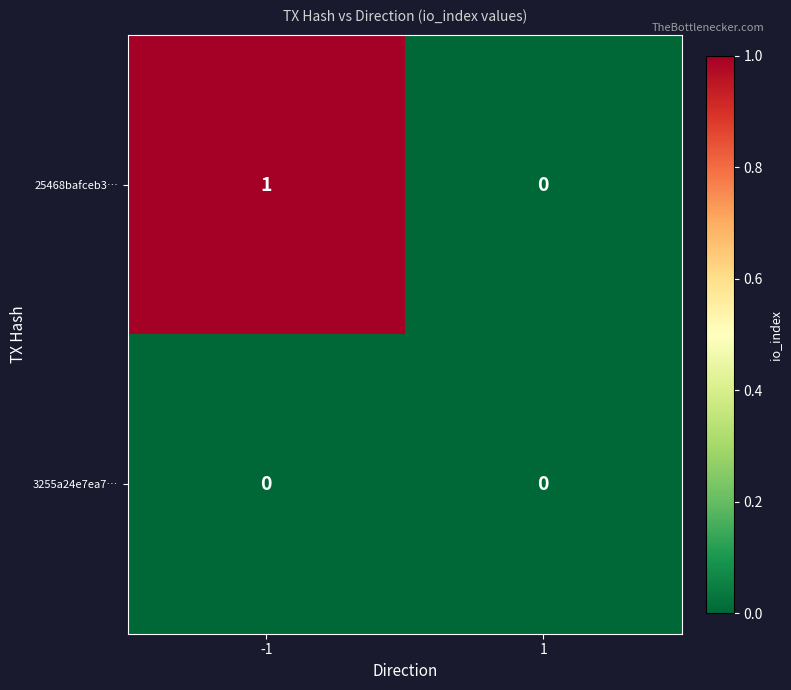

Rank the series at -1 from highest to lowest value.

25468bafceb3…, 3255a24e7ea7…